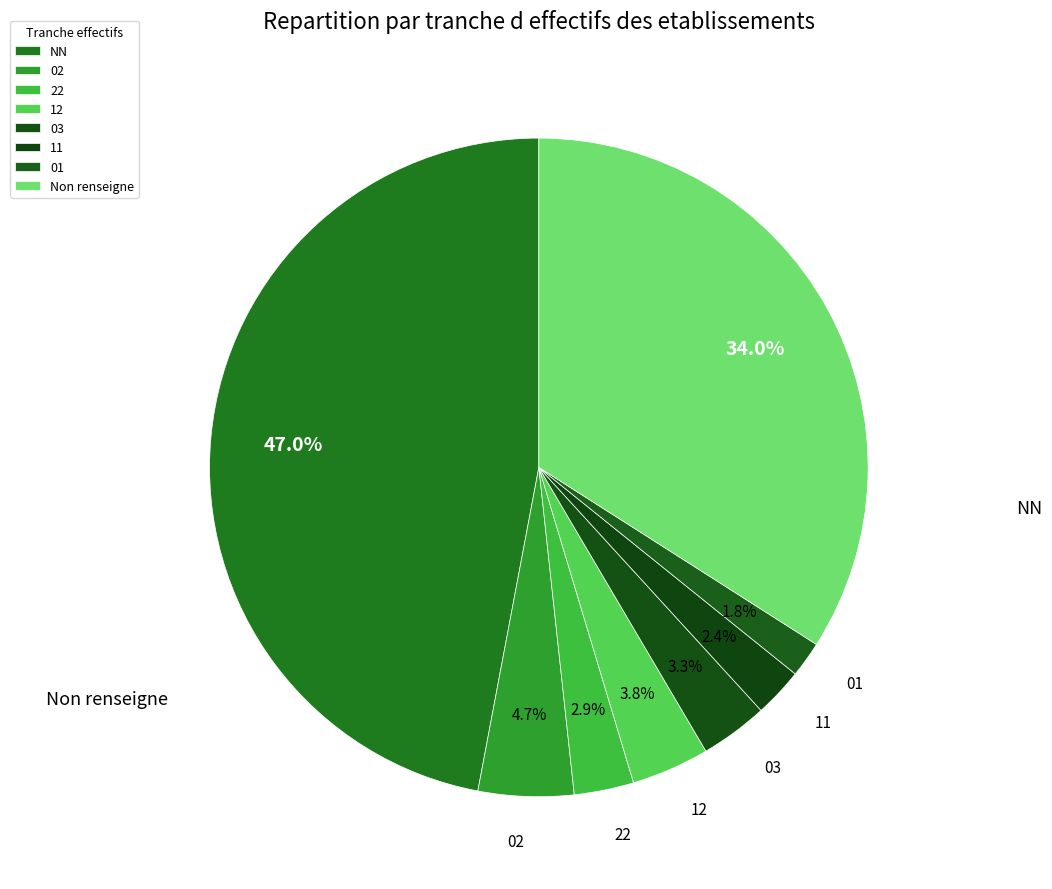

Is 11 the majority of the pie?

No